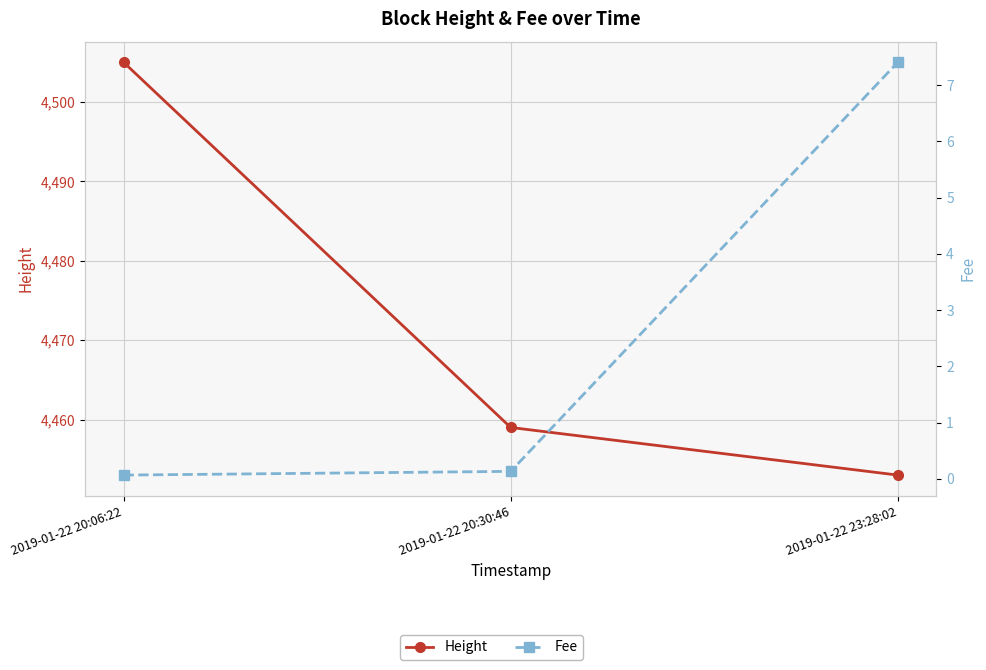

What is the minimum value for Fee?

0.1